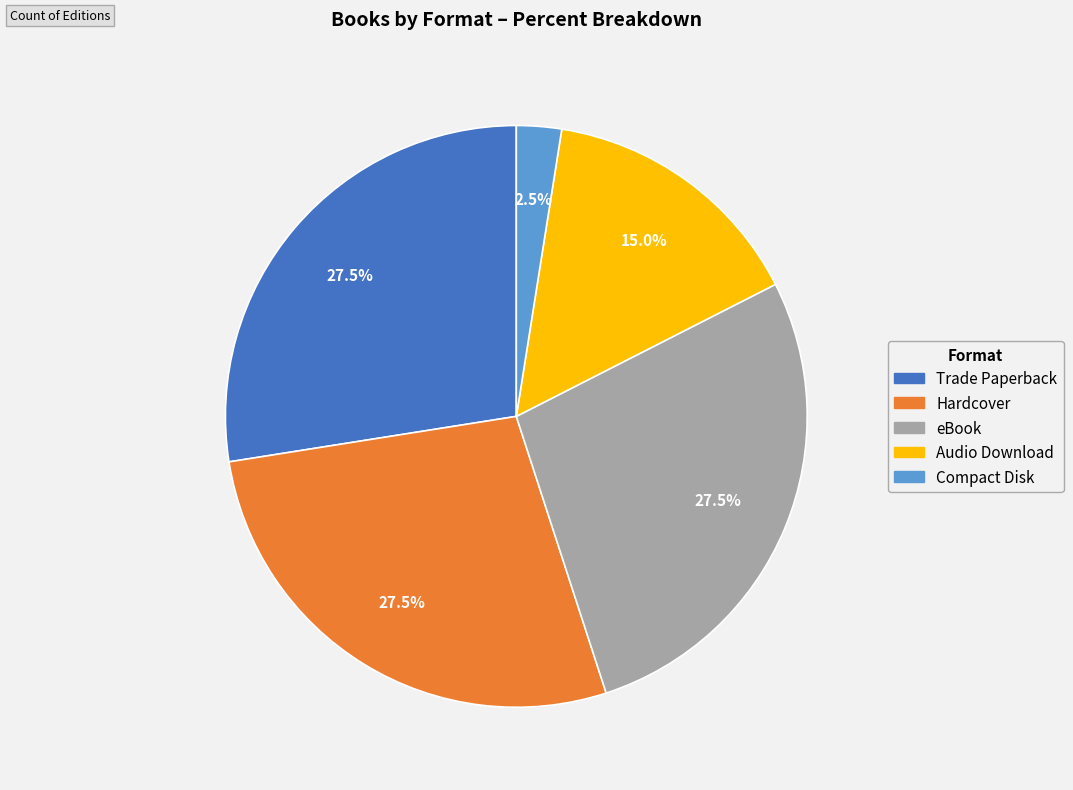

Combined, do Trade Paperback and Compact Disk account for over 50%?

No